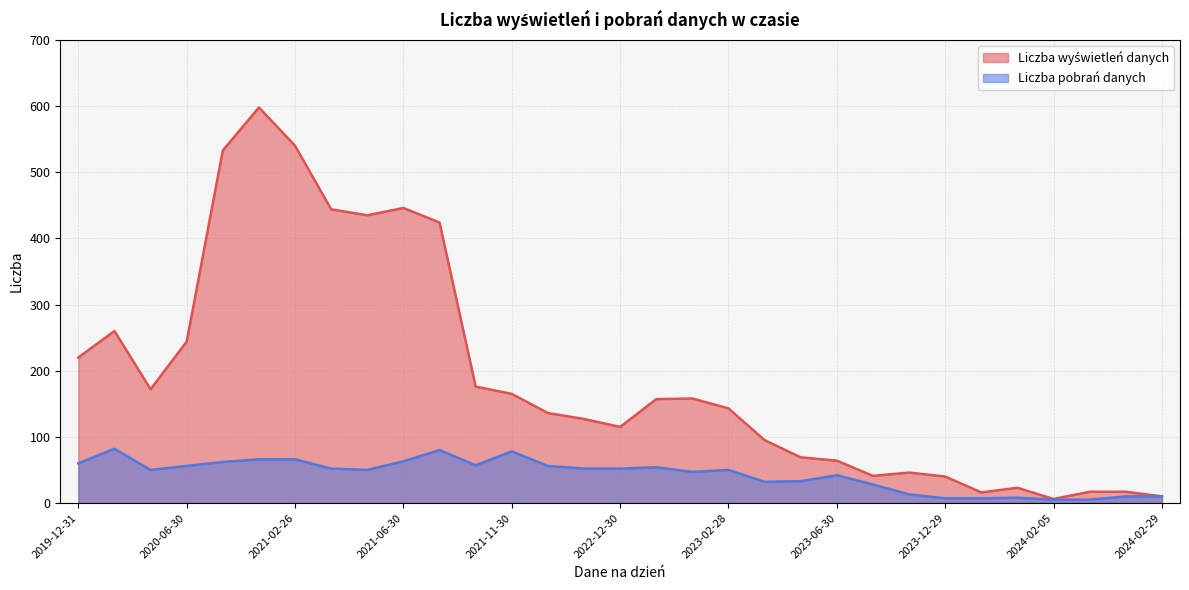

Which category has the highest value across all series?

2020-12-31